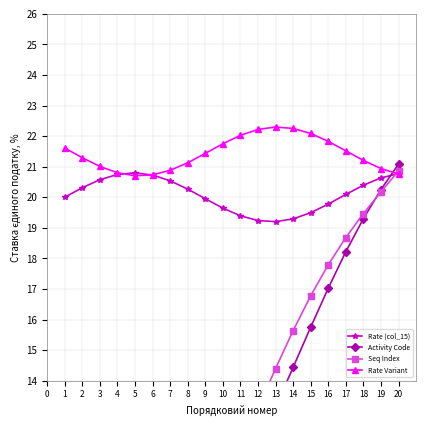

Is the value of Rate Variant at 14 greater than the value of Rate (col_15) at 13?

Yes